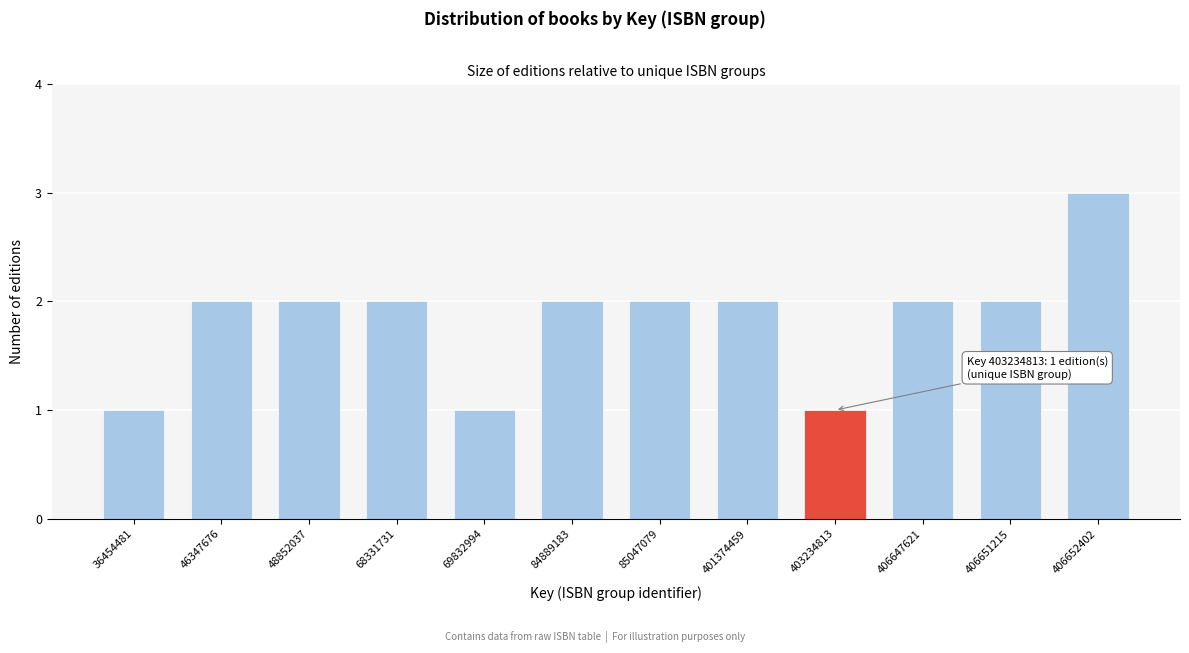

Reading left to right, transcribe all the data shown in this chart.

36454481=1	46347676=2	48852037=2	68331731=2	69832994=1	84889183=2	85047079=2	401374459=2	403234813=1	406647621=2	406651215=2	406652402=3